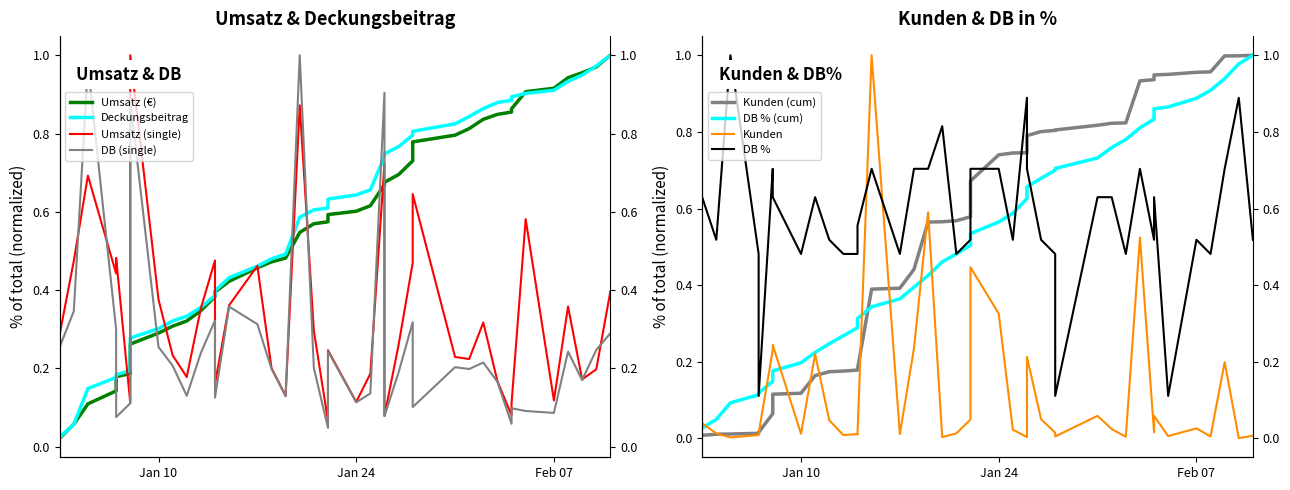

Does the chart display data point markers on the line(s)?

No